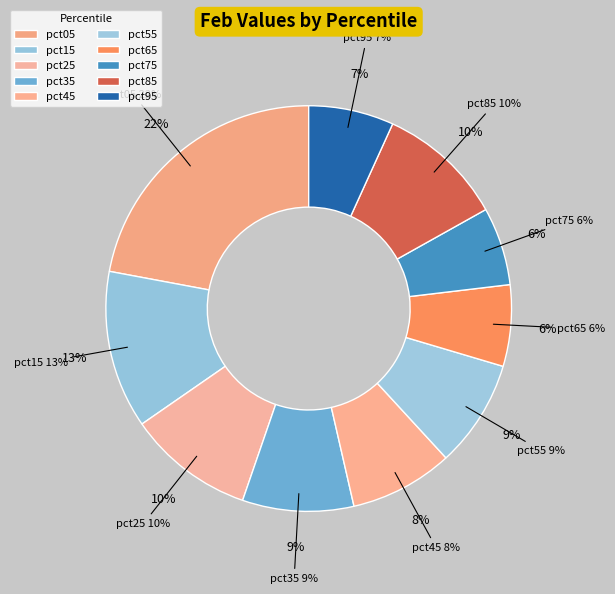

What percentage do pct35 and pct95 together represent?

15.7%